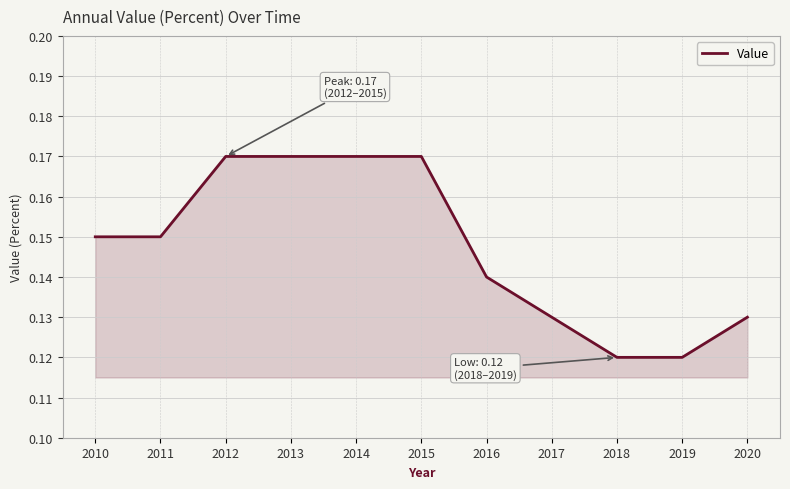

The chart shows a value of 0.2 at 2019. True or false?

False